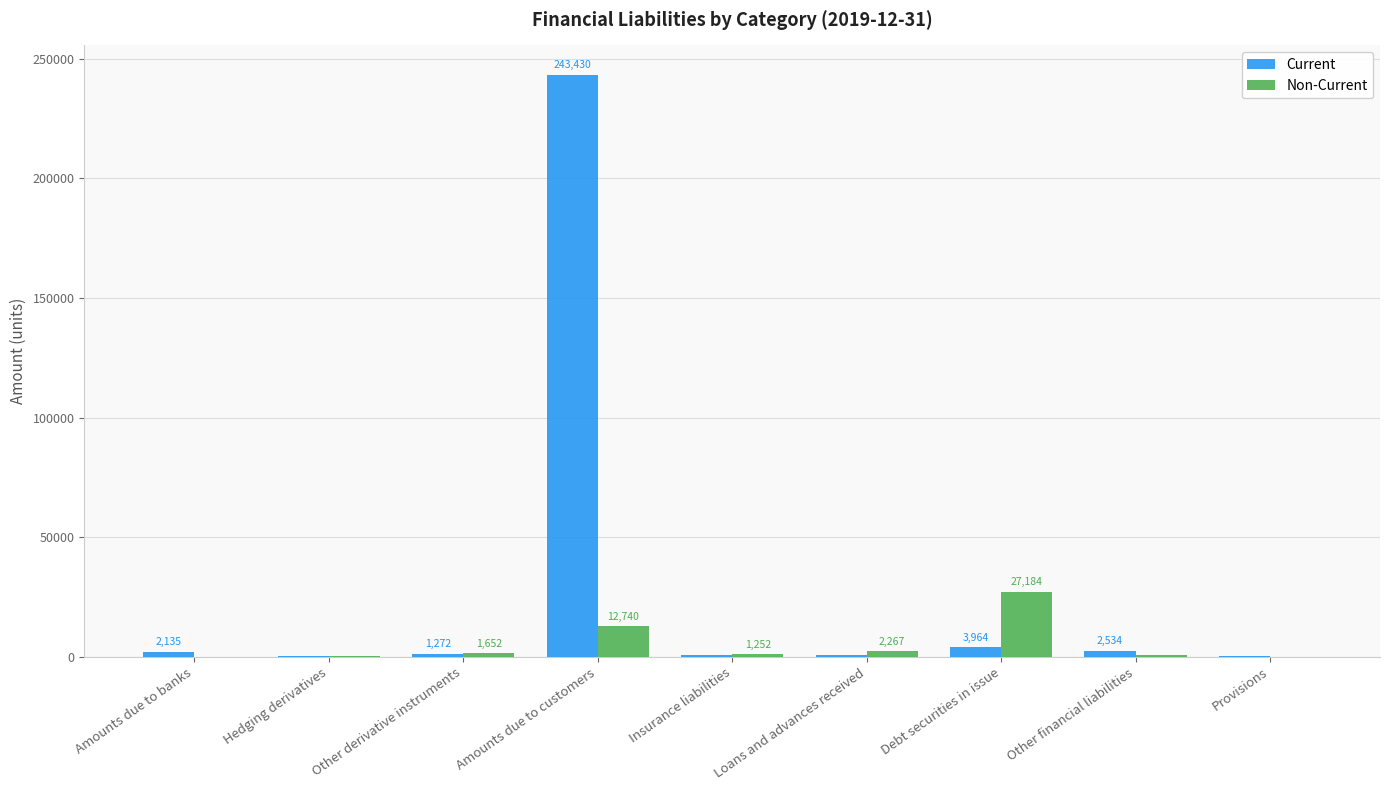

Which series changed the most between Amounts due to banks and Other derivative instruments?

Non-Current